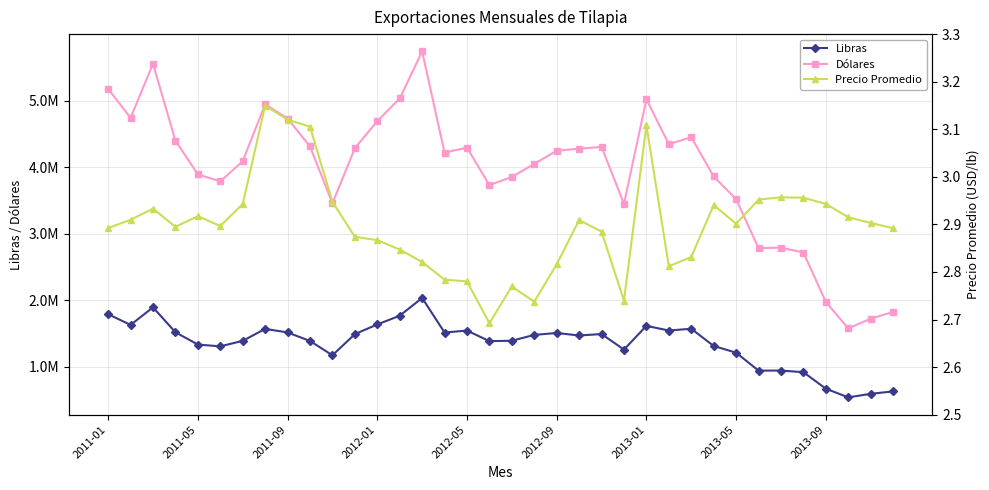

How many interior local valleys does the Dólares series have?

9